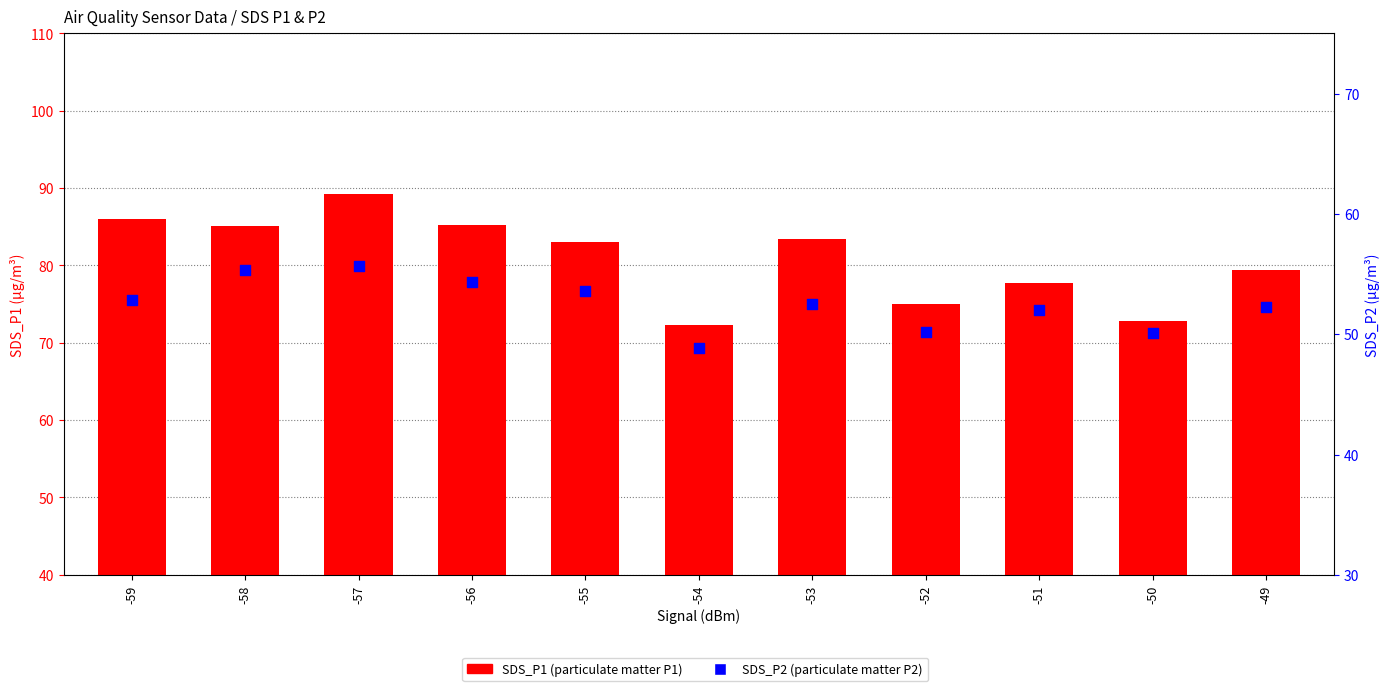

What are all the series names shown in the legend?

SDS_P1, SDS_P2